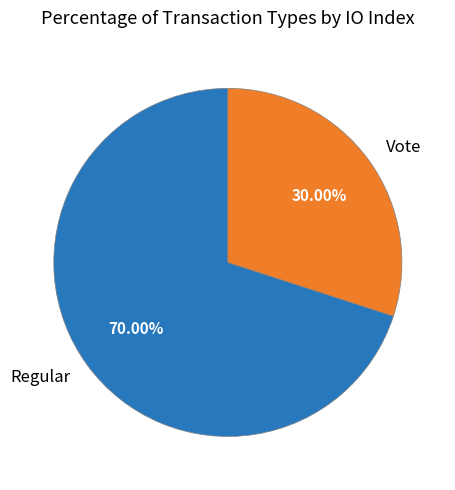

Approximately how many times larger is the value at Vote compared to Regular?

0.4